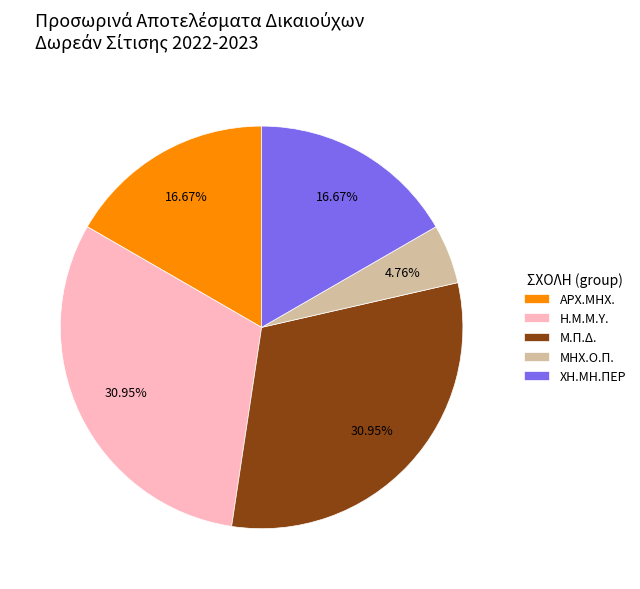

What percentage is NOT represented by ΜΗΧ.Ο.Π.?

95.2%